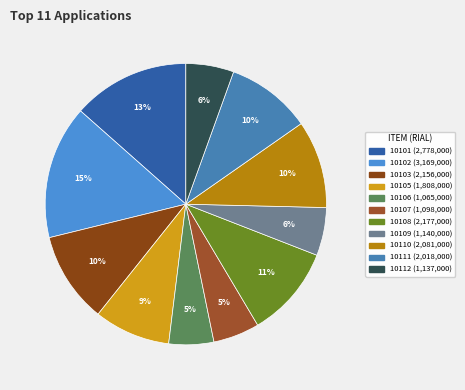

To the nearest percent, what is the average slice percentage?

9%